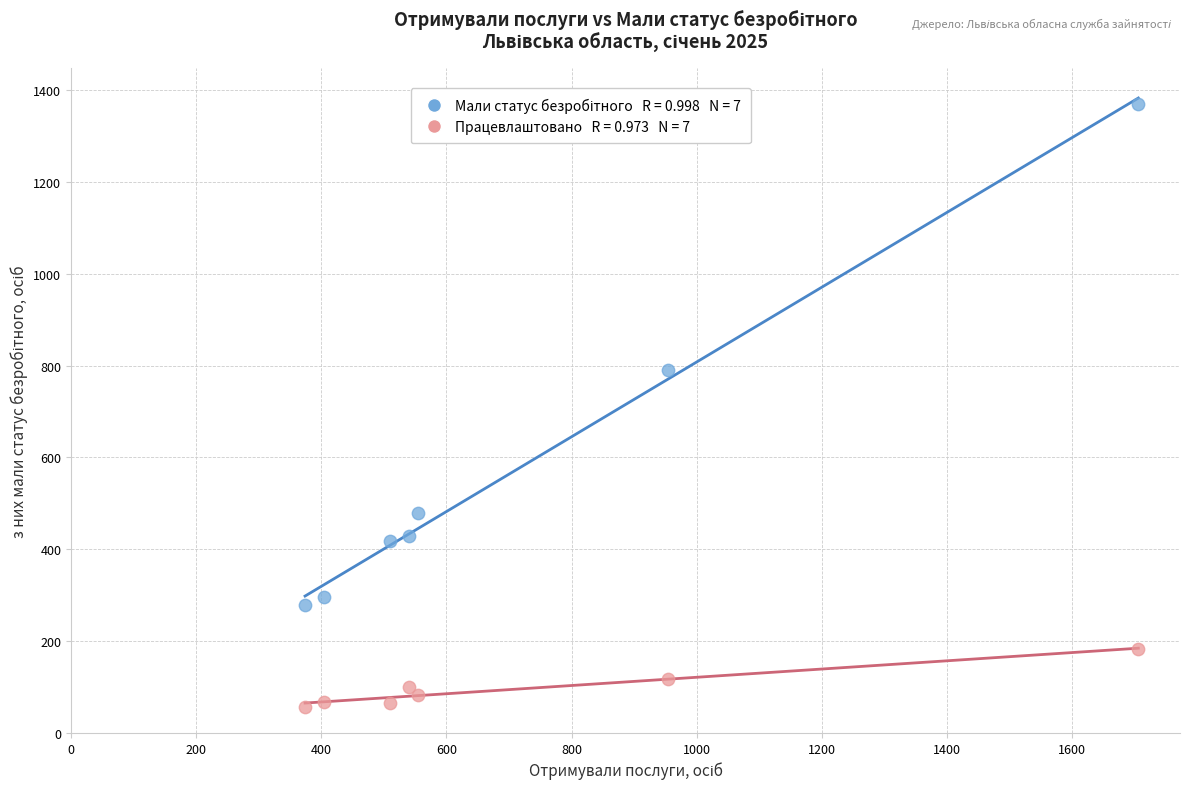

Across all data points, what is the range of Y values (max minus min)?

1314